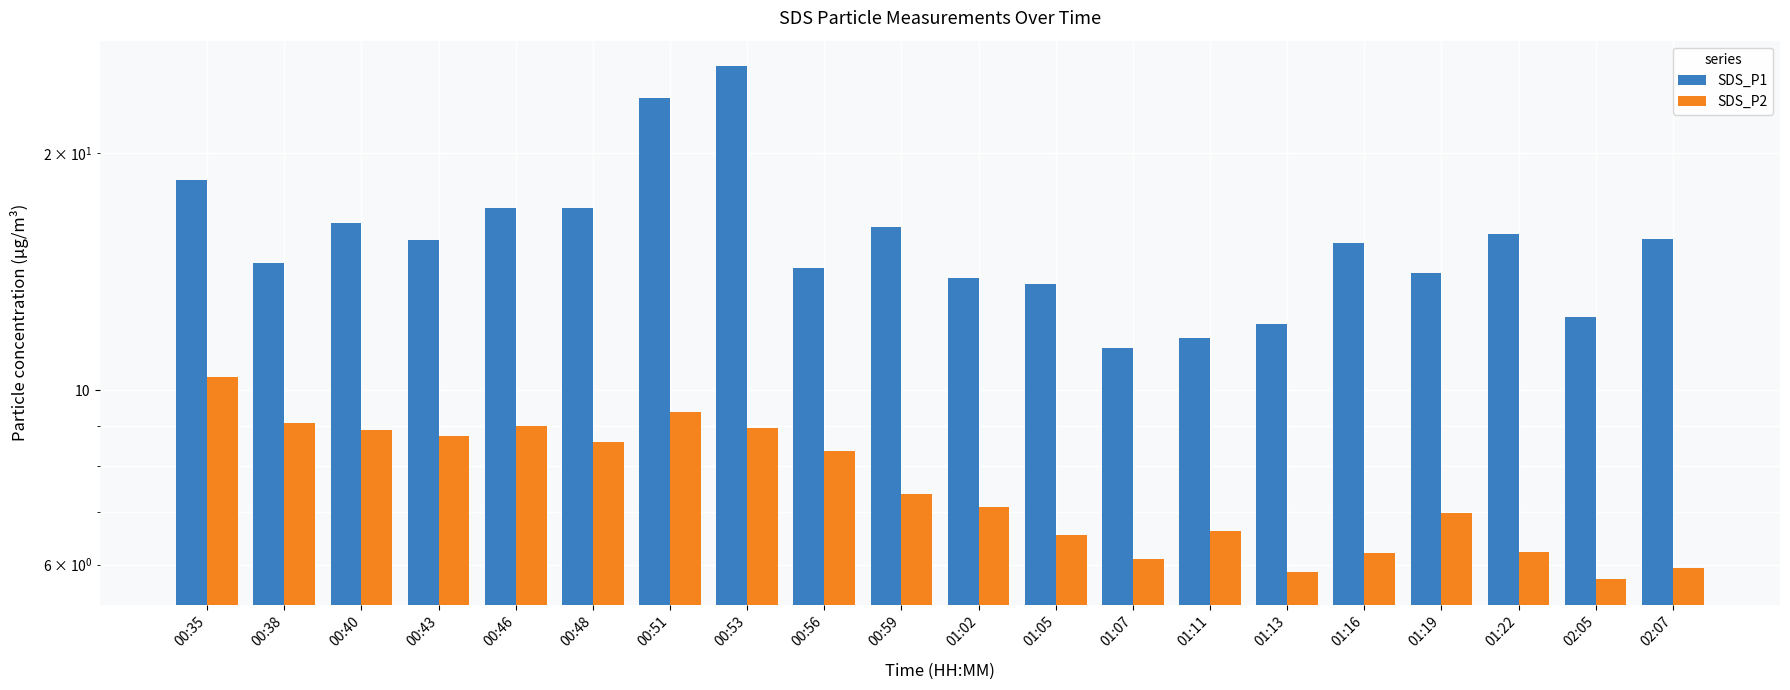

List the series in order of their overall mean, lowest first.

SDS_P2, SDS_P1